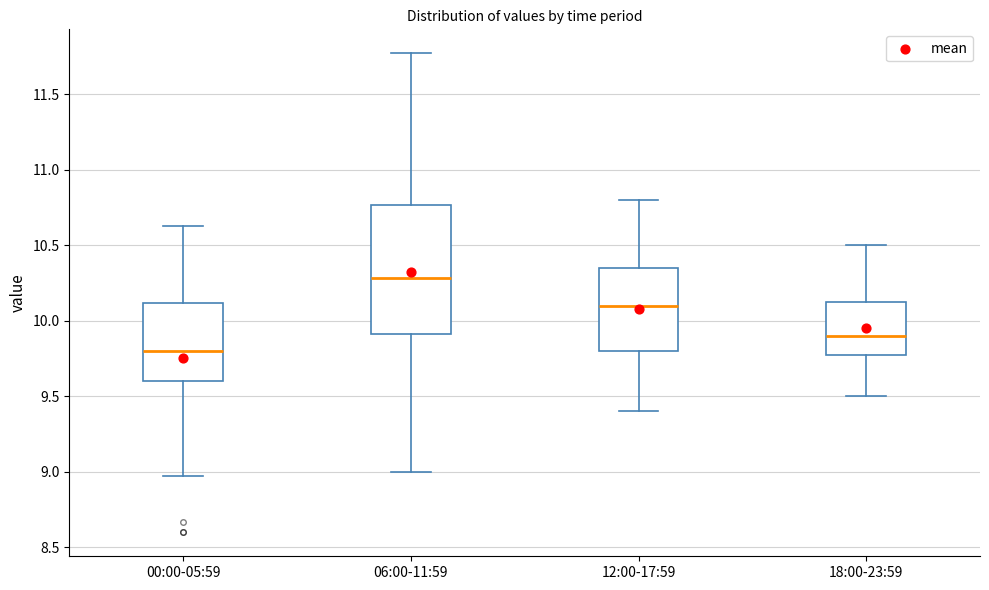

Reading left to right, transcribe this box plot: for each box, give where its median line is, the range the box spans, and where its two whiskers end, as read against the y-axis. The values are not printed on the chart, so give them approximately, as read against the axis.

00:00-05:59: median 9.80, box 9.60 to 10.10, whiskers 8.95 to 10.65
06:00-11:59: median 10.30, box 9.90 to 10.75, whiskers 9.00 to 11.75
12:00-17:59: median 10.10, box 9.80 to 10.35, whiskers 9.40 to 10.80
18:00-23:59: median 9.90, box 9.80 to 10.15, whiskers 9.50 to 10.50